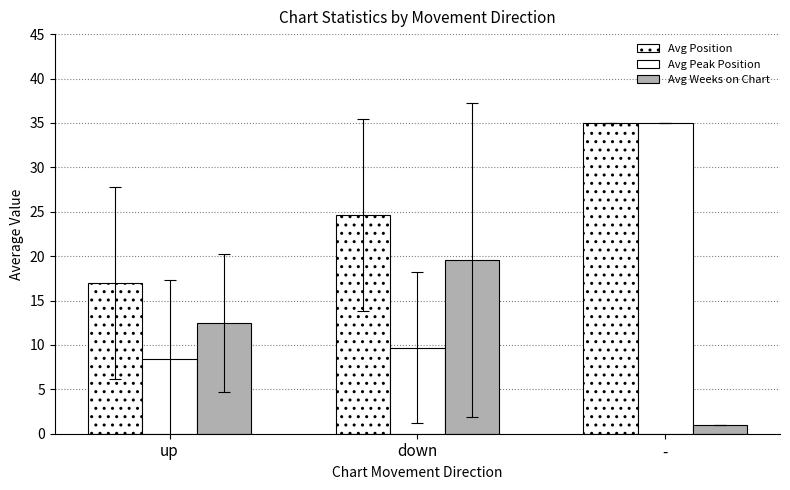

How many values in the Avg Peak Position series are below 9?

1